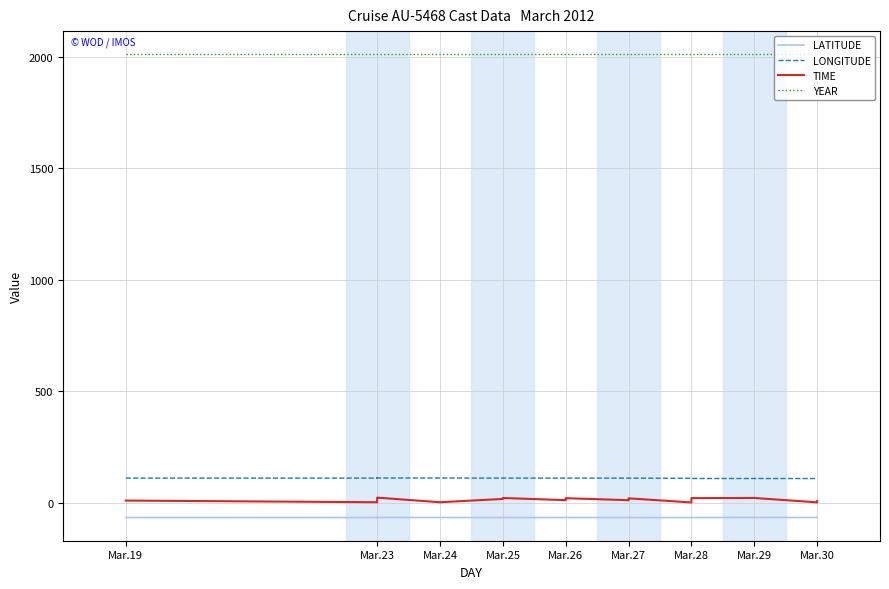

The value of LONGITUDE at Mar.28 is 36.0. True or false?

False